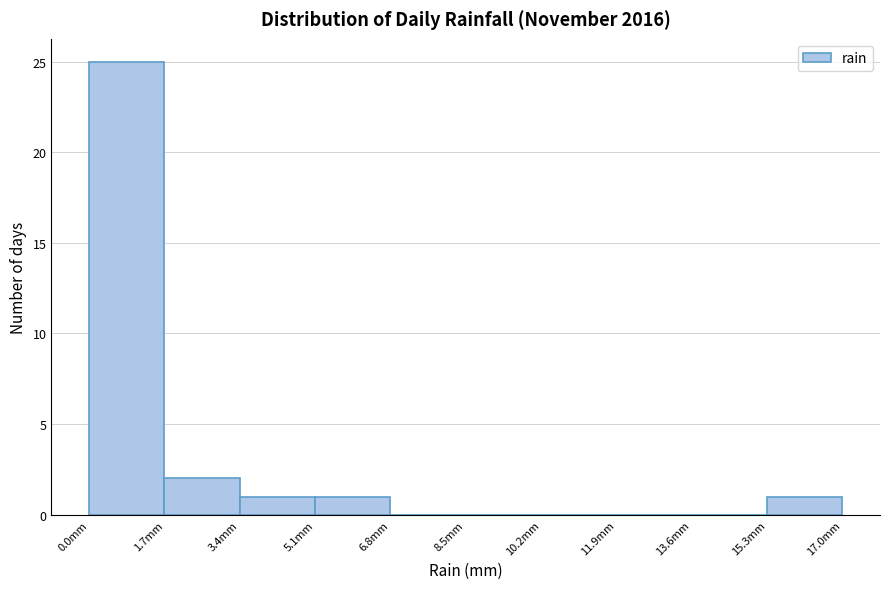

Reading left to right, list every bar in this chart as the range it spans on the x-axis followed by its height. Neither the bar edges nor the heights are printed on the chart, so give them approximately, as read against the axes.

0.0 to 1.7: 25
1.7 to 3.4: 2
3.4 to 5.1: 1
5.1 to 6.8: 1
6.8 to 8.5: 0
8.5 to 10.2: 0
10.2 to 11.9: 0
11.9 to 13.6: 0
13.6 to 15.3: 0
15.3 to 17.0: 1